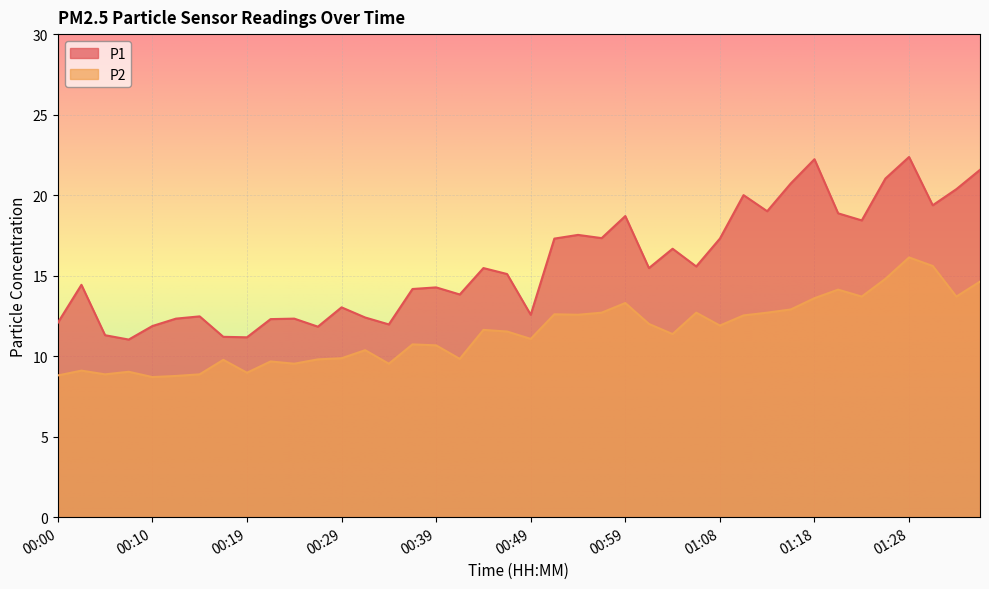

Reading left to right, what are all the values shown in this chart?

P1: 00:00=12.1	00:02=14.4	00:05=11.3	00:07=11.0	00:10=11.9	00:12=12.3	00:15=12.5	00:17=11.2	00:19=11.2	00:22=12.3	00:24=12.3	00:27=11.8	00:29=13.0	00:32=12.4	00:34=12.0	00:37=14.2	00:39=14.3	00:42=13.8	00:44=15.5	00:46=15.1	00:49=12.6	00:51=17.3	00:54=17.5	00:56=17.3	00:59=18.7	01:01=15.5	01:04=16.7	01:06=15.6	01:08=17.3	01:11=20.0	01:13=19.0	01:16=20.7	01:18=22.2	01:21=18.9	01:23=18.4	01:26=21.0	01:28=22.4	01:30=19.4	01:33=20.4	01:35=21.6
P2: 00:00=8.8	00:02=9.1	00:05=8.9	00:07=9.0	00:10=8.7	00:12=8.8	00:15=8.9	00:17=9.8	00:19=9.0	00:22=9.7	00:24=9.5	00:27=9.8	00:29=9.9	00:32=10.4	00:34=9.5	00:37=10.7	00:39=10.7	00:42=9.8	00:44=11.6	00:46=11.5	00:49=11.1	00:51=12.6	00:54=12.6	00:56=12.7	00:59=13.3	01:01=12.0	01:04=11.4	01:06=12.7	01:08=11.9	01:11=12.5	01:13=12.7	01:16=12.9	01:18=13.6	01:21=14.1	01:23=13.7	01:26=14.8	01:28=16.1	01:30=15.6	01:33=13.7	01:35=14.6